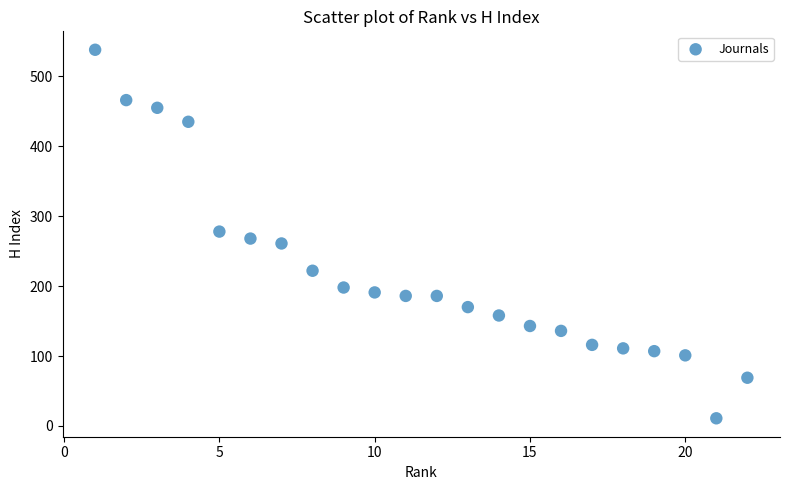

What is the range of X values (max minus min)?

21